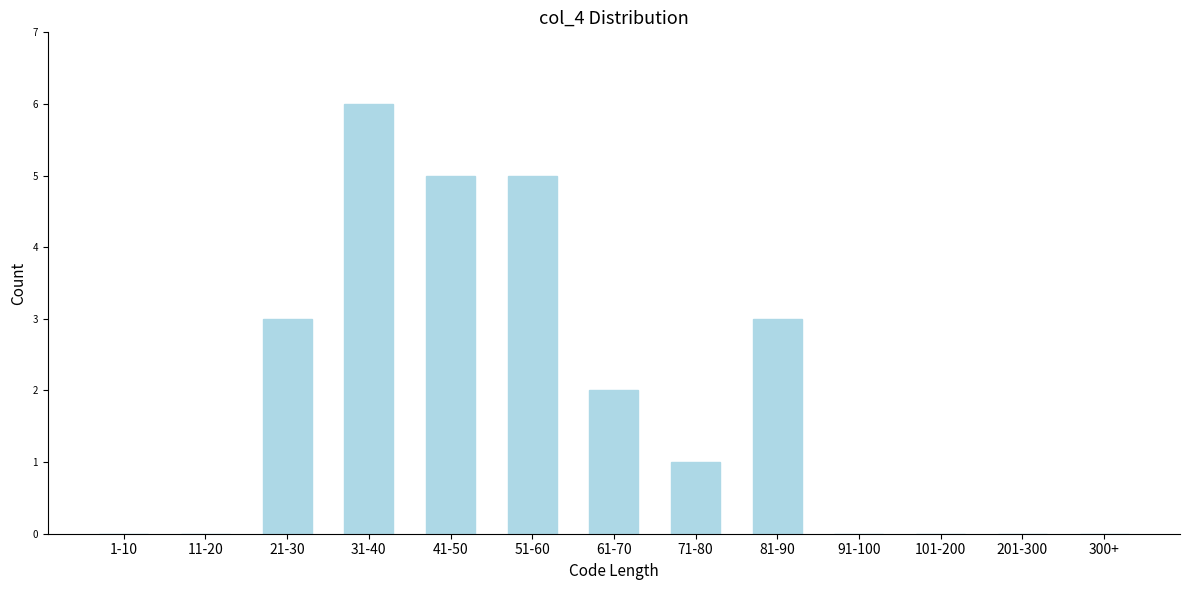

Reading left to right, what are all the values shown in this chart?

1-10=0	11-20=0	21-30=3	31-40=6	41-50=5	51-60=5	61-70=2	71-80=1	81-90=3	91-100=0	101-200=0	201-300=0	300+=0